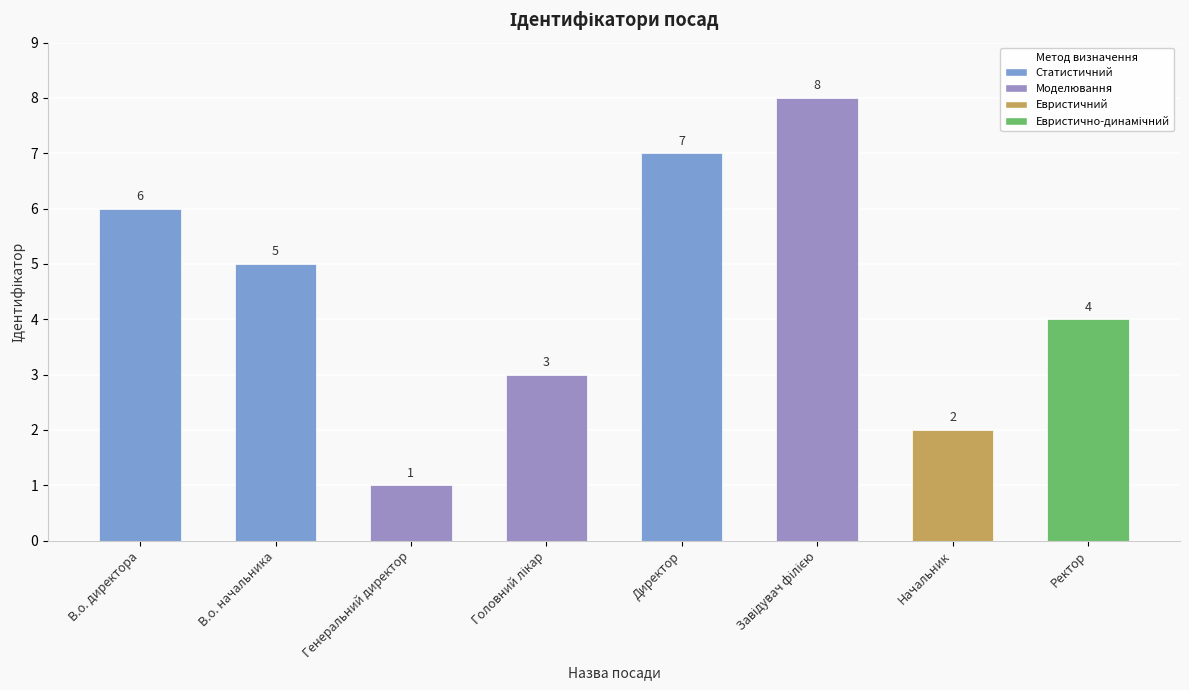

Which category has the lowest value across all series?

Генеральний директор